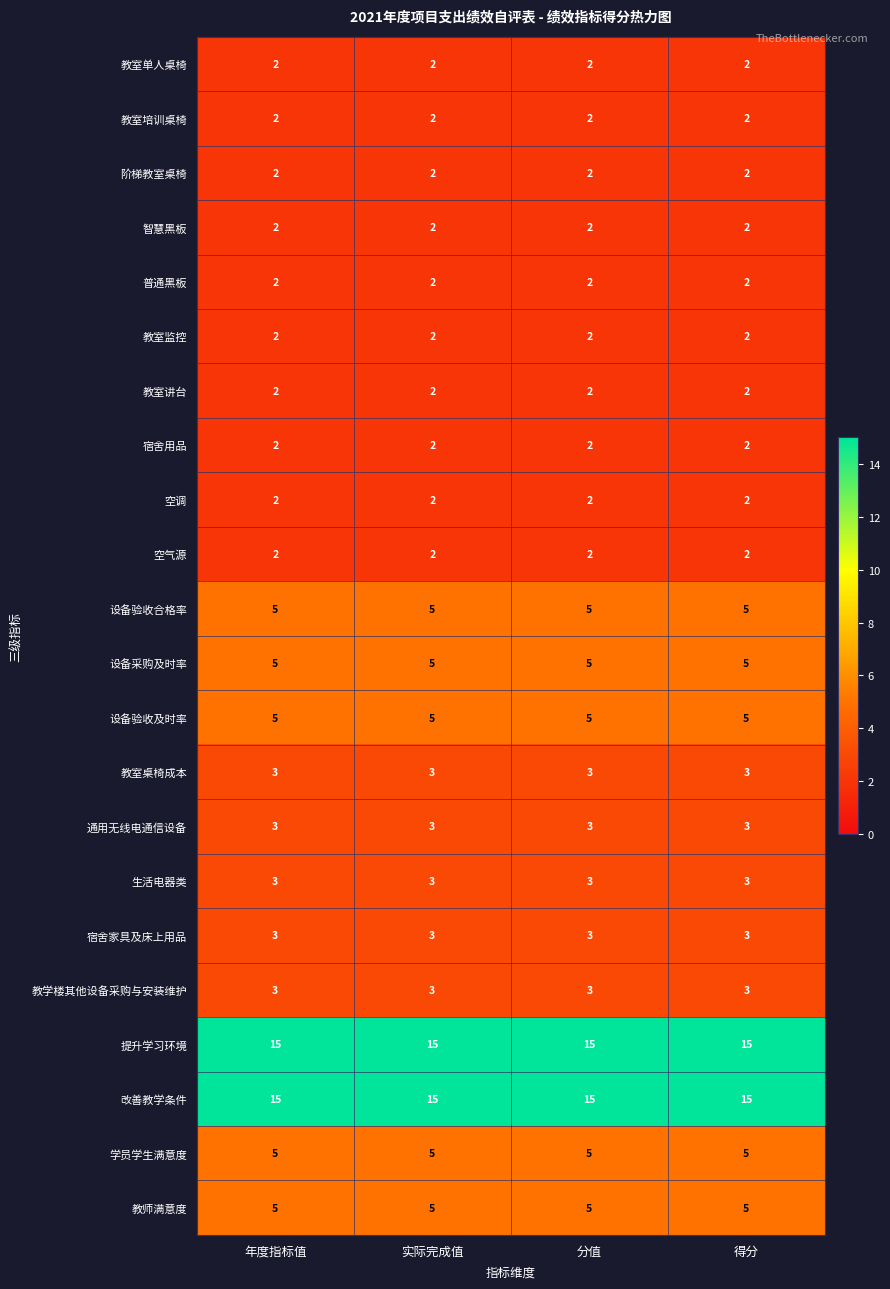

True or false: 教学楼其他设备采购与安装维护 has a value of 3 at 实际完成值.

True